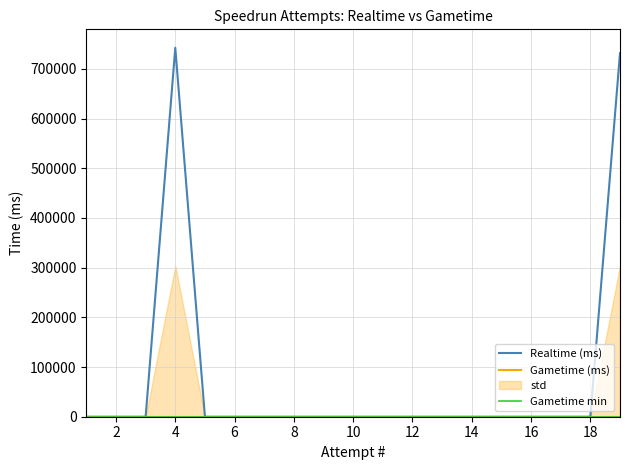

Is it true that Gametime (ms) equals 0 at 12?

True